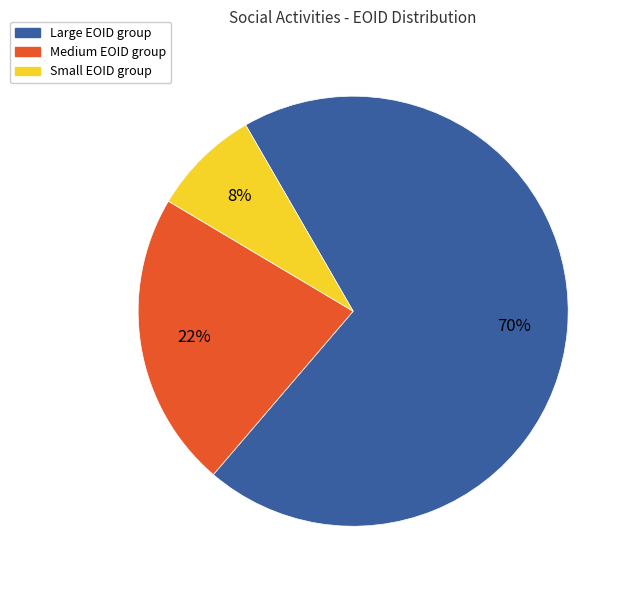

Is there any slice that represents more than half of the pie?

Yes